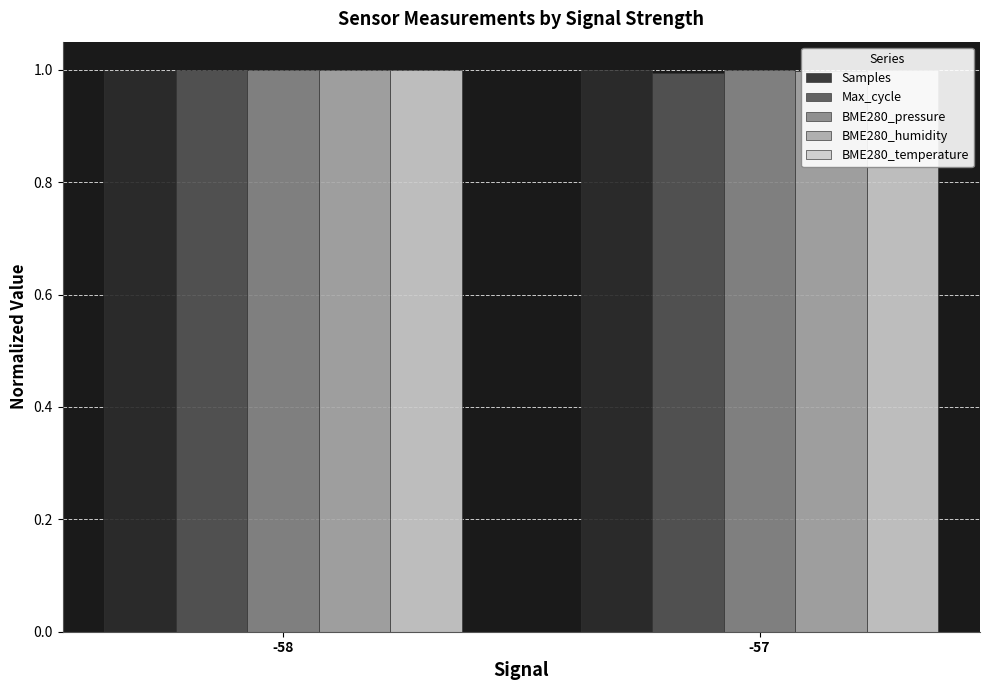

List the labels in order of BME280_temperature value, largest first.

-58, -57